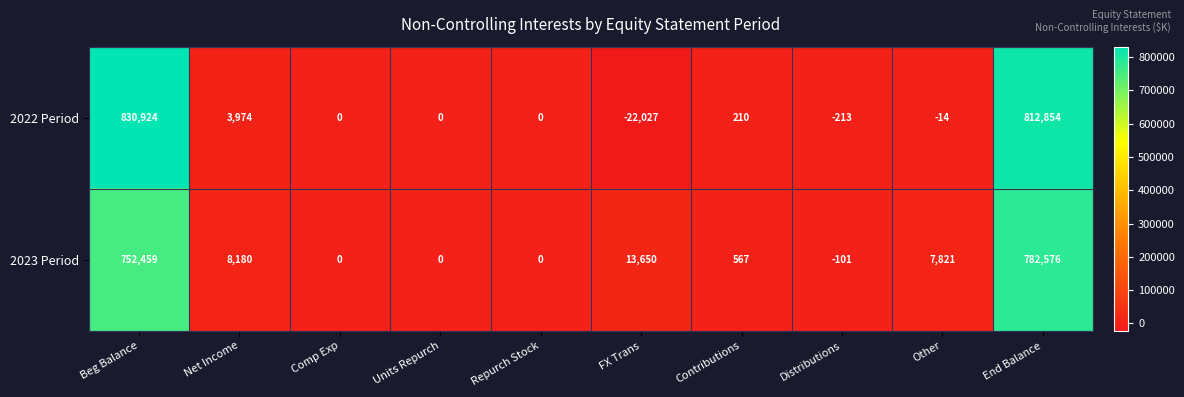

At which category is the sum across all series the highest?

End Balance